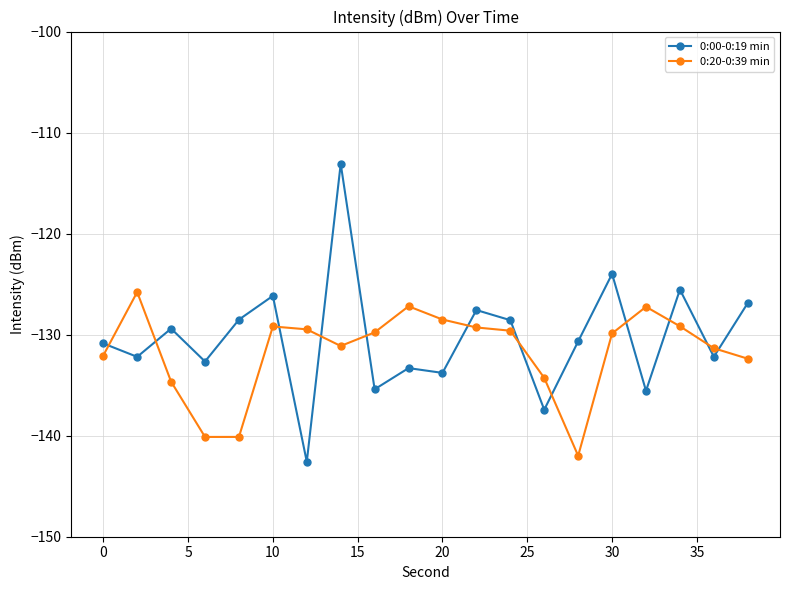

What is the sum of all 0:00-0:19 min values?

-2606.3